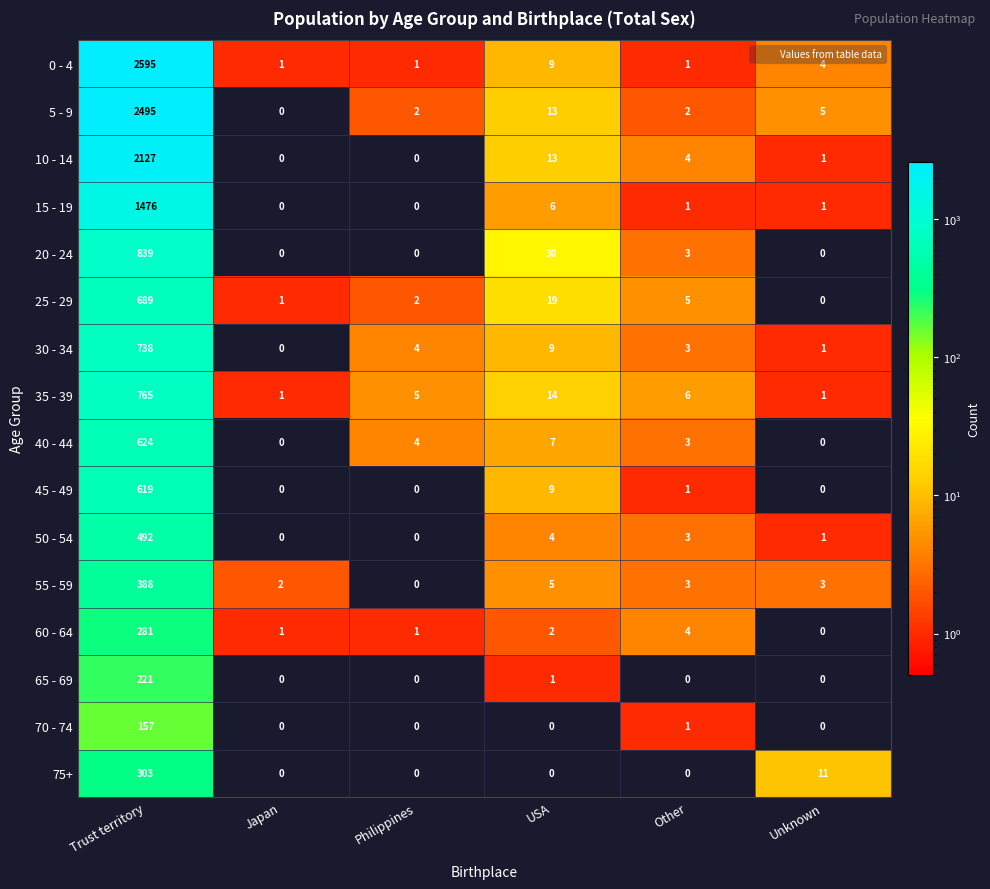

Which series has the largest total across all categories?

0 - 4